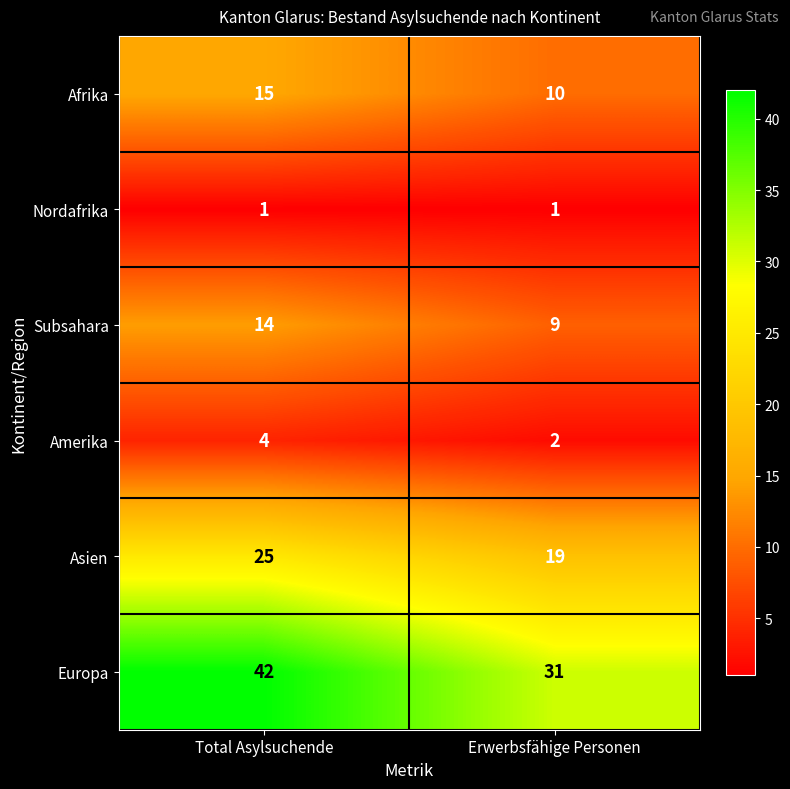

The value of Asien at Erwerbsfähige Personen is 5. True or false?

False